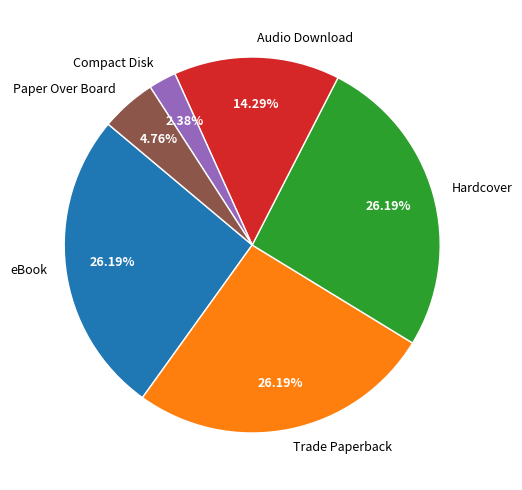

What percentage is the Paper Over Board slice, to the nearest percent?

5%